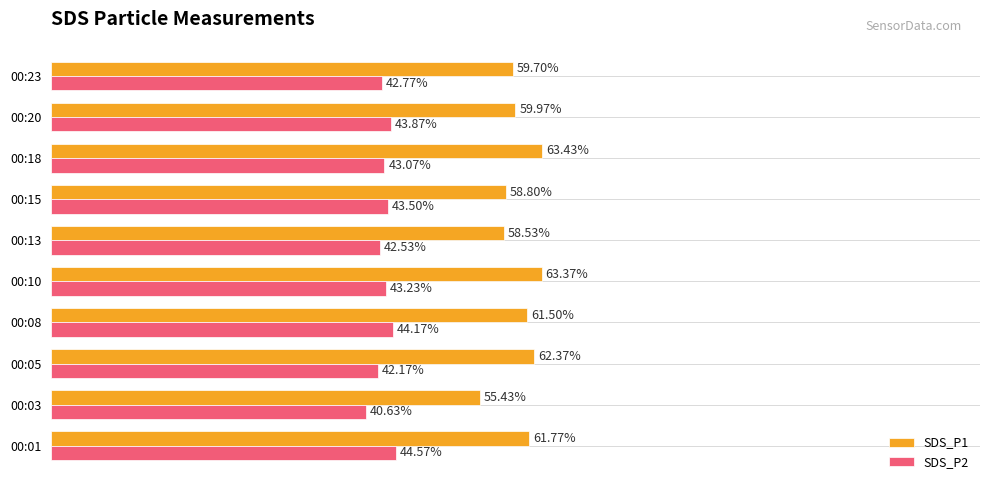

What are all the series names shown in the legend?

SDS_P1, SDS_P2